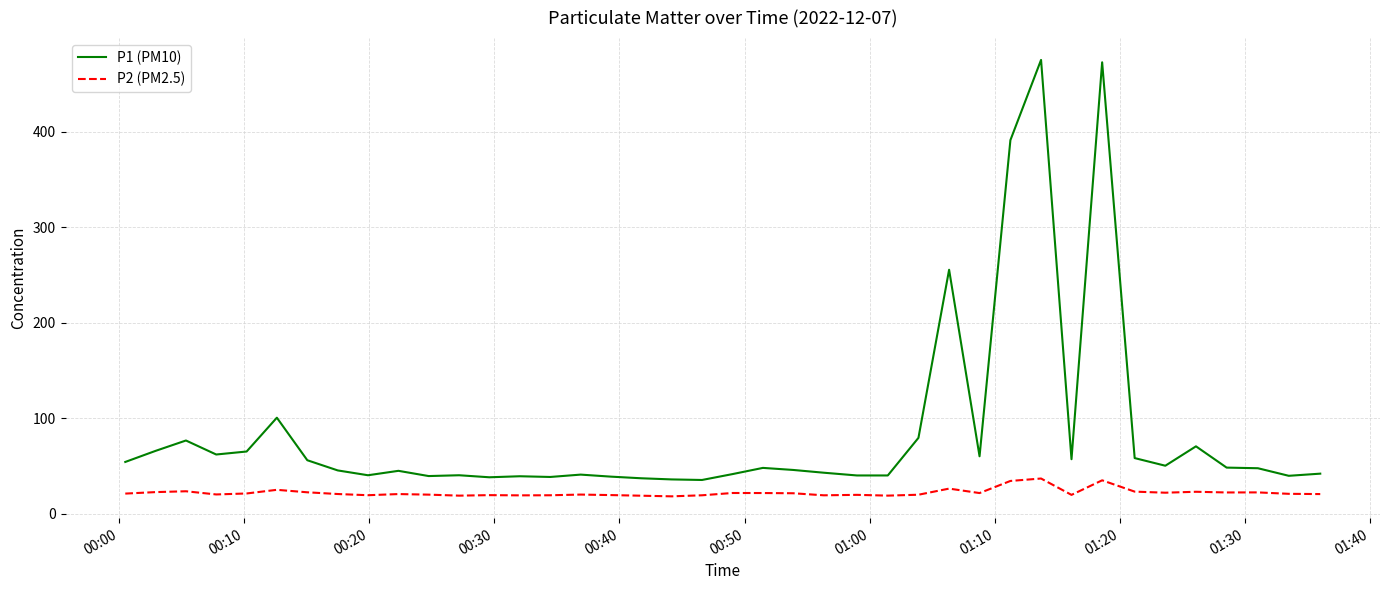

What is the difference between the maximum and minimum values in the P2 (PM2.5) series?

18.7